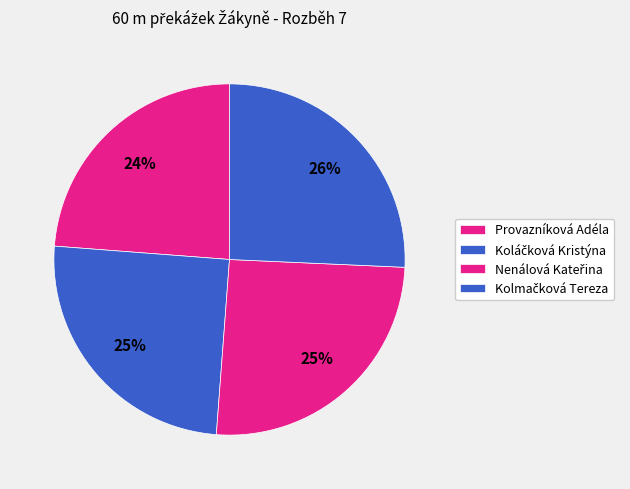

True or false: Koláčková Kristýna accounts for 25% of the total.

True